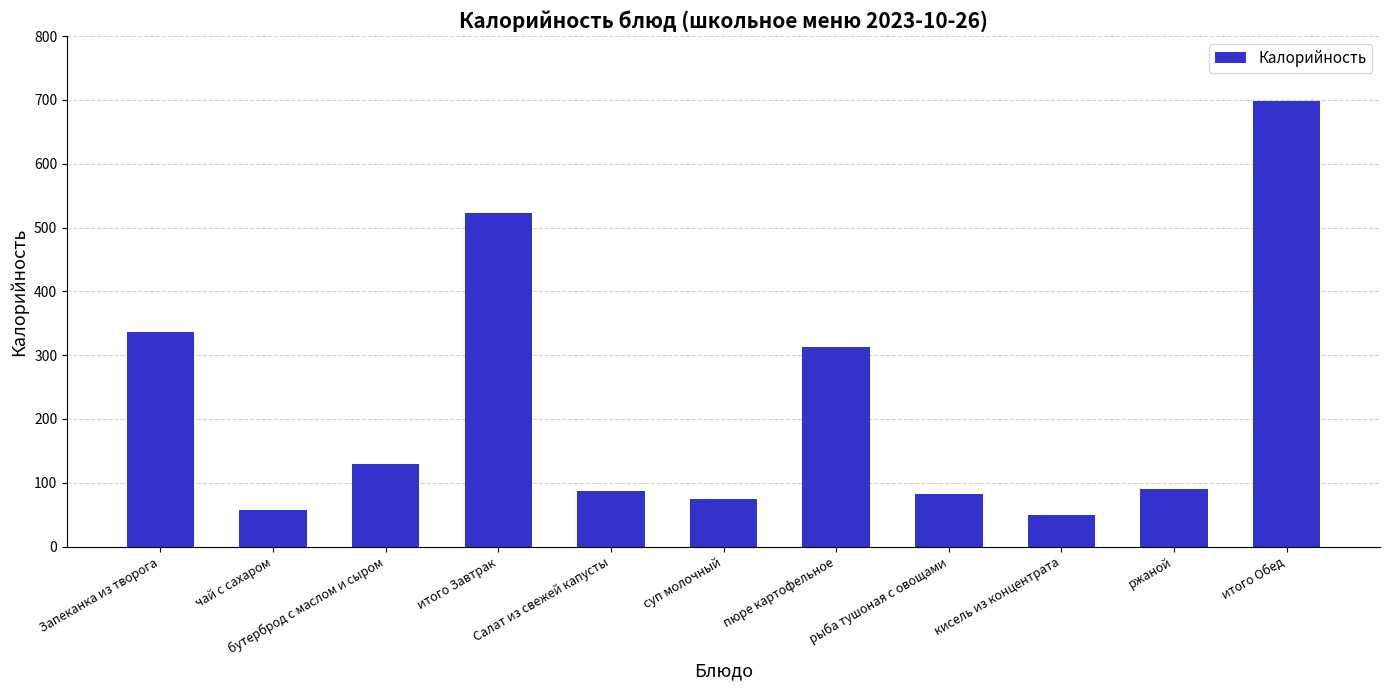

Read the value at рыба тушоная с овощами.

82.8